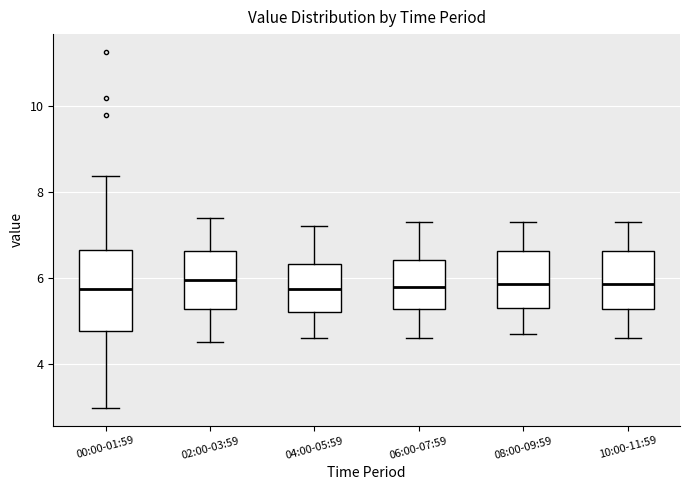

Where does the upper whisker of the box for 06:00-07:59 end on the y-axis? The values are not printed on the chart, so give them approximately, as read against the axis.

7.4